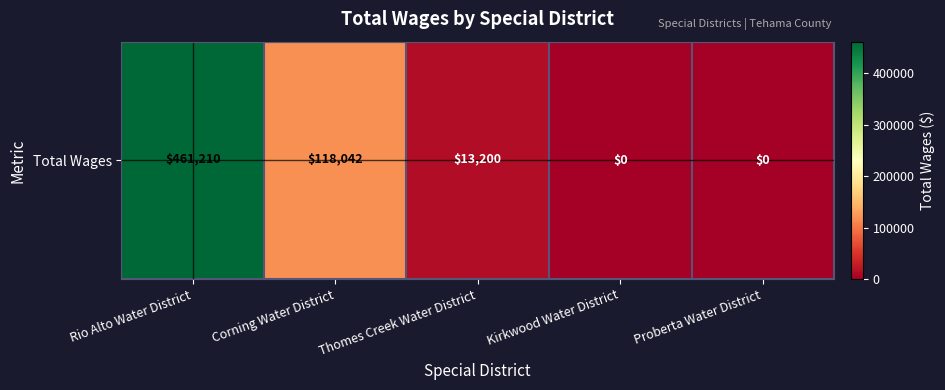

Rank the categories by value from highest to lowest.

Rio Alto Water District, Corning Water District, Thomes Creek Water District, Kirkwood Water District, Proberta Water District